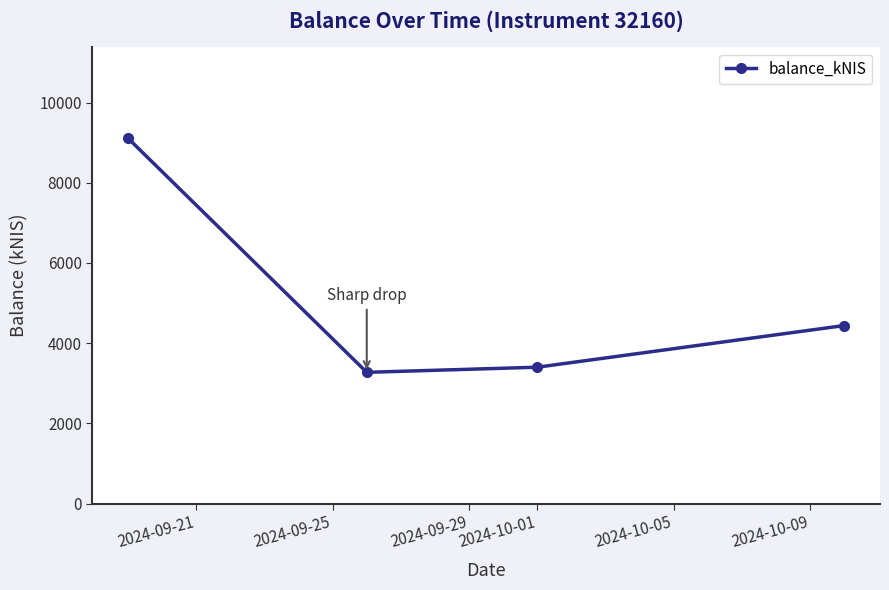

How many series are shown in this chart?

1